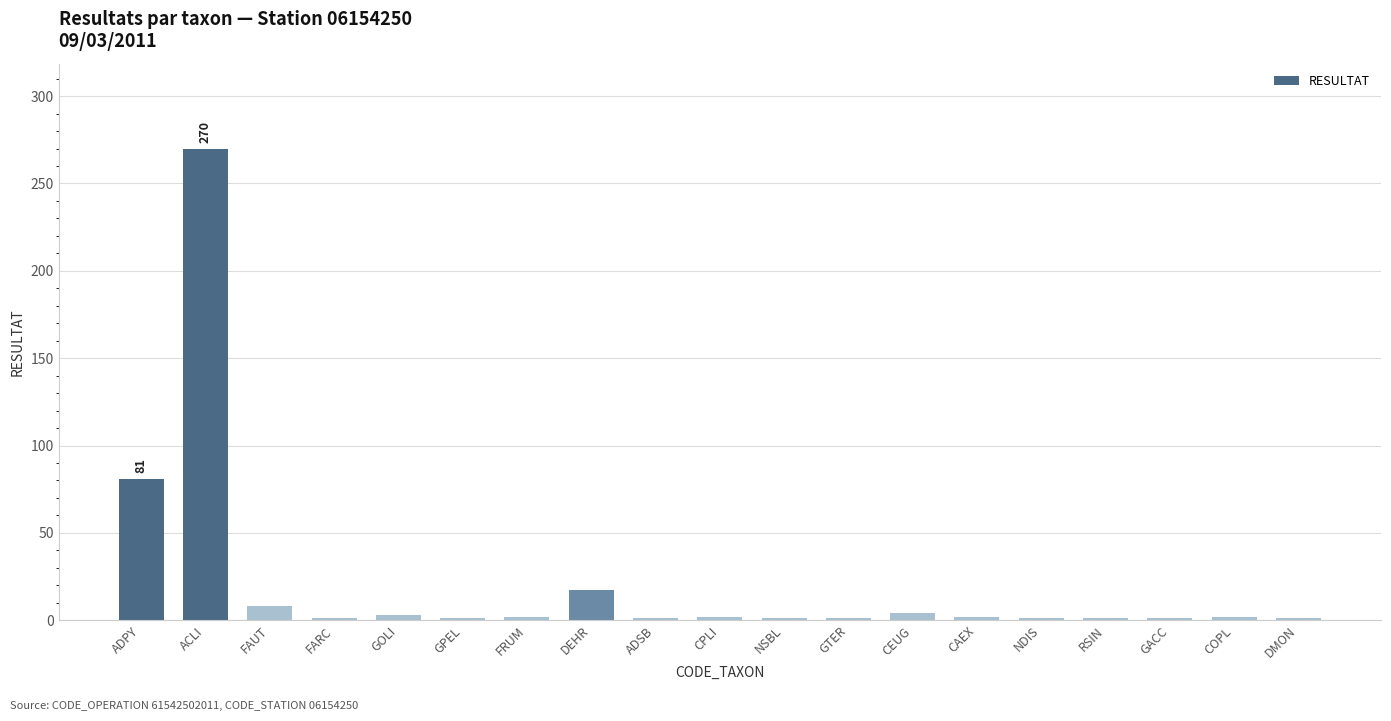

What is the label of the 8th bar from the right?

GTER